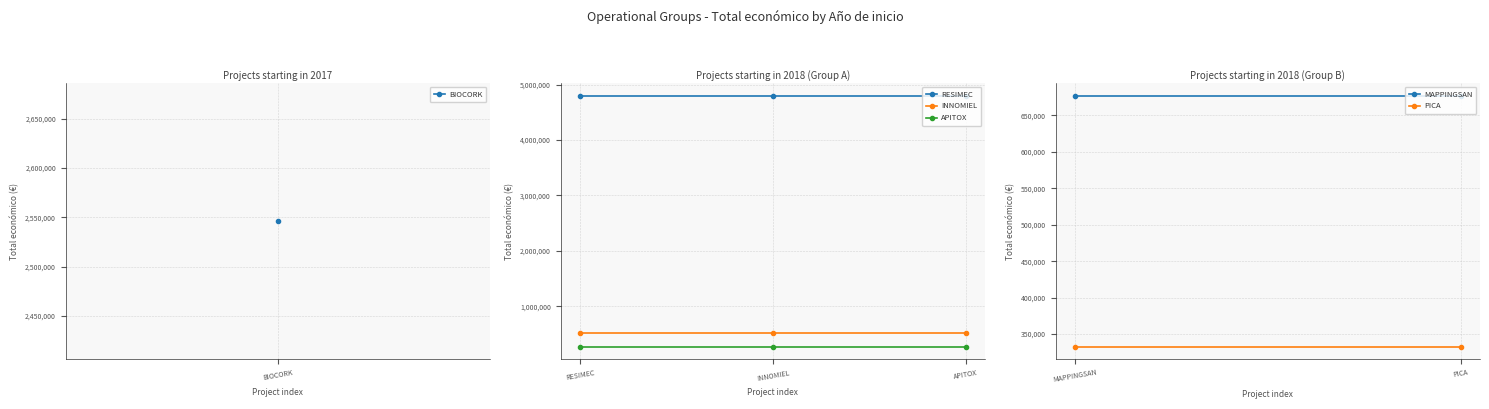

The value of APITOX at RESIMEC is 271552. True or false?

True